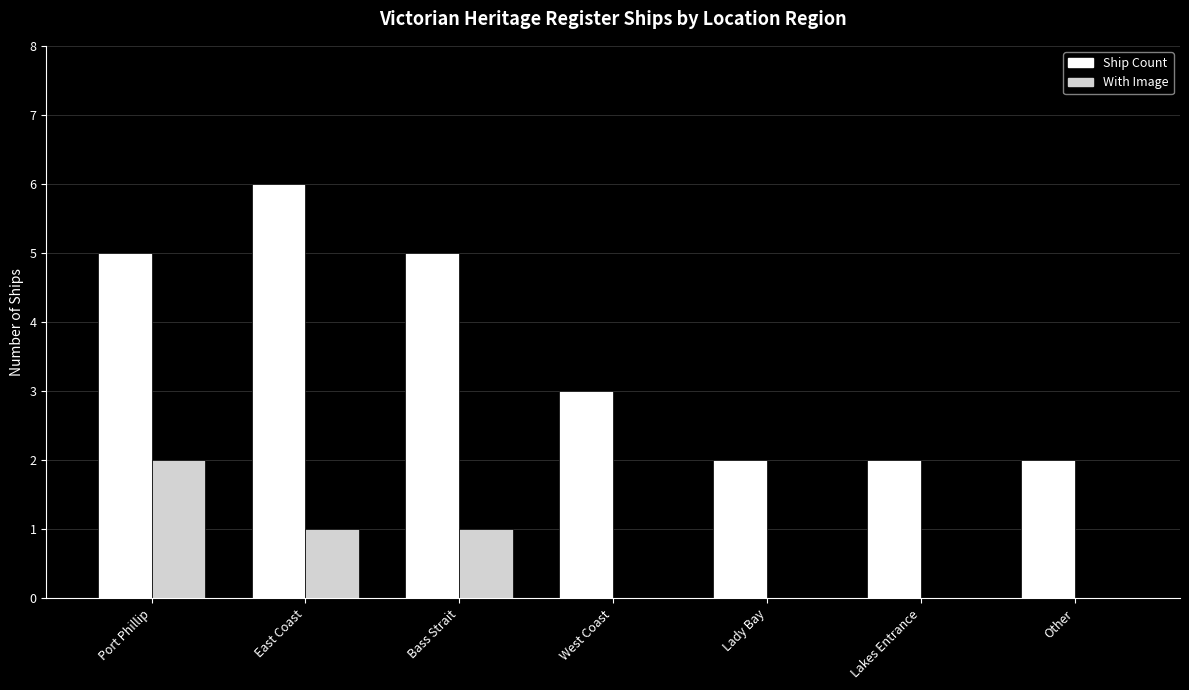

What is the sum of all With Image values?

4